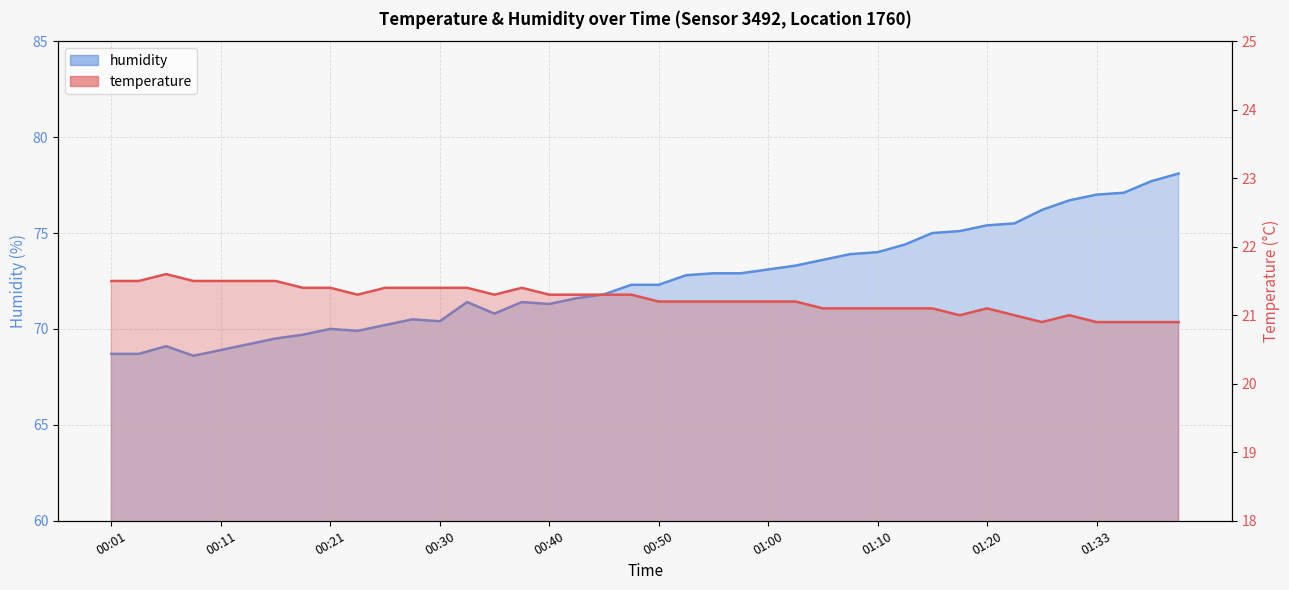

Where is the first local maximum for humidity?

00:06